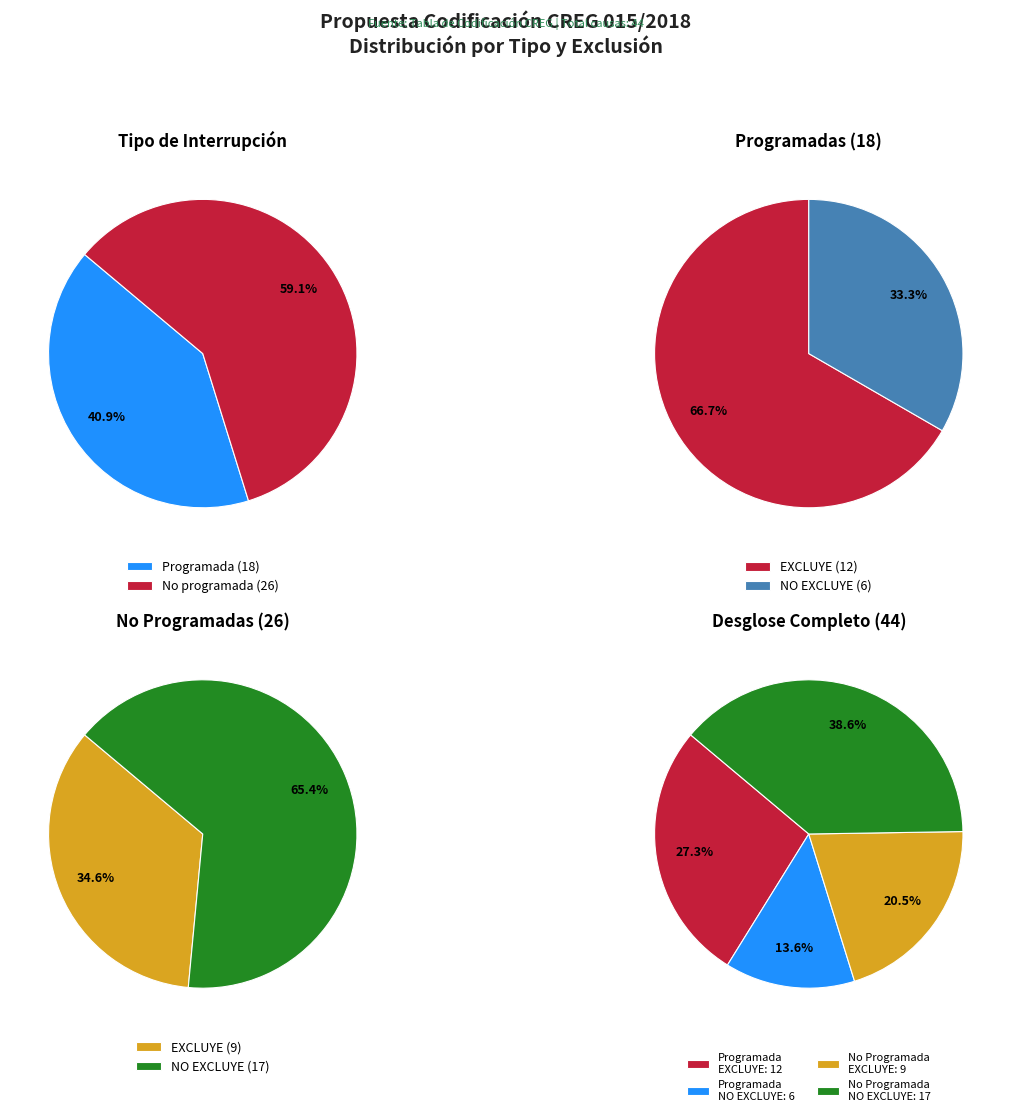

How many segments does this pie chart have?

2